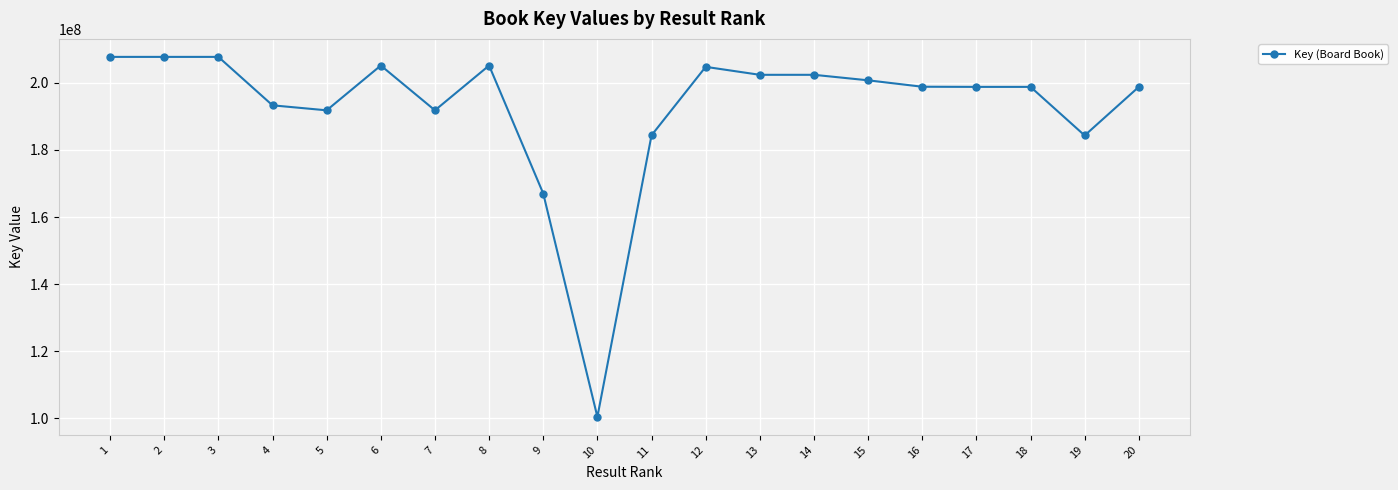

Where does the data first go above 198867150?

1